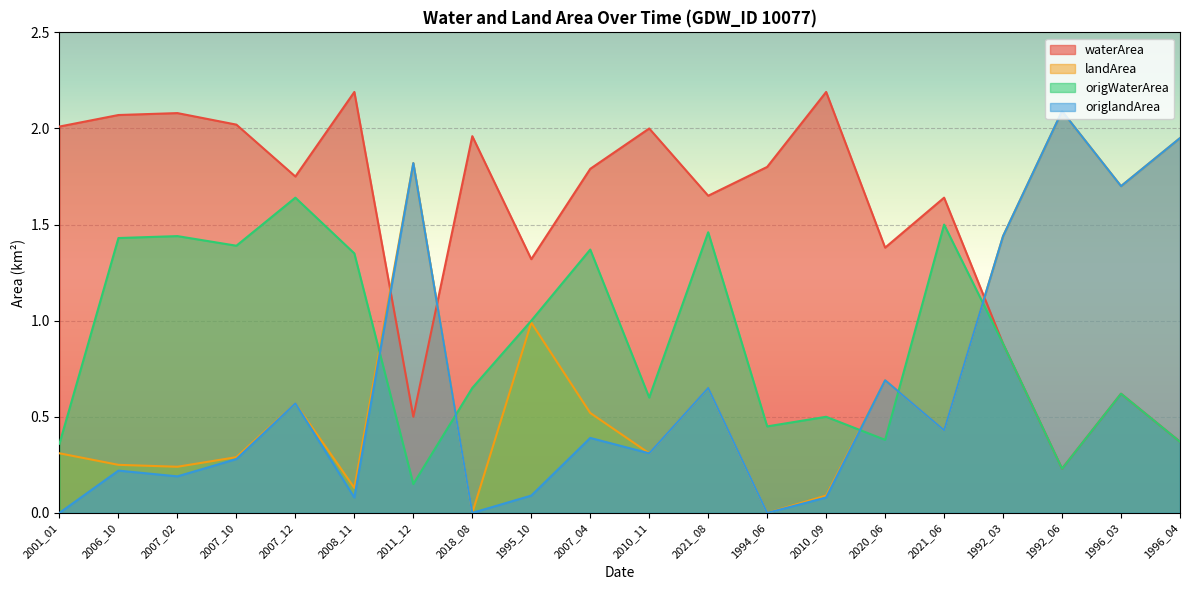

Is the value of waterArea at 1994_06 greater than the value of origlandArea at 2020_06?

Yes